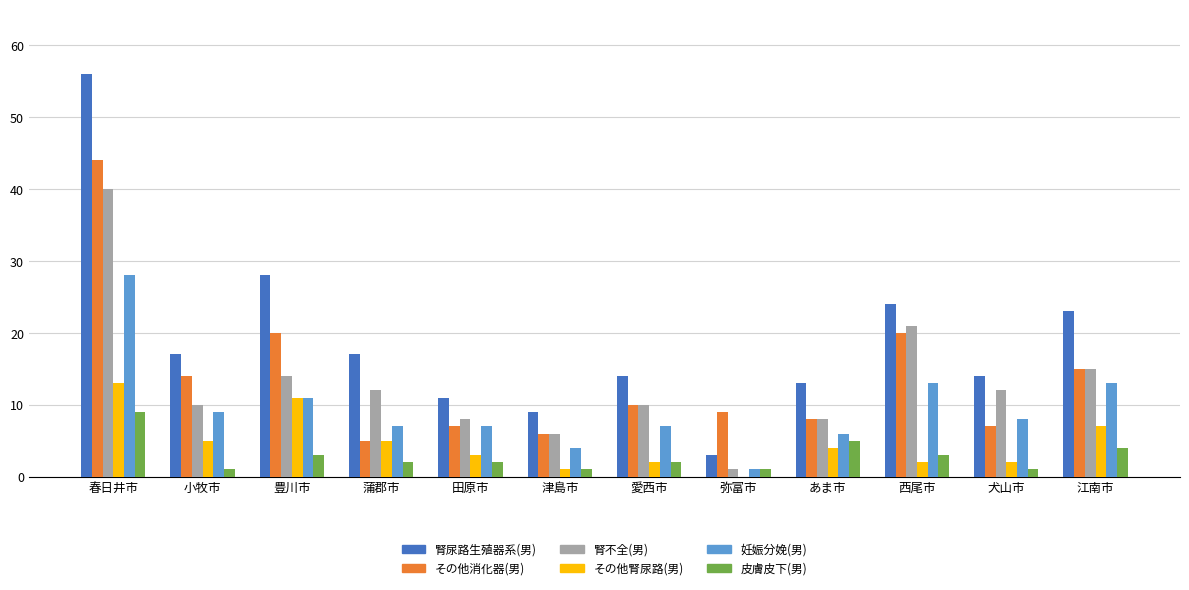

How many groups of bars are there?

12